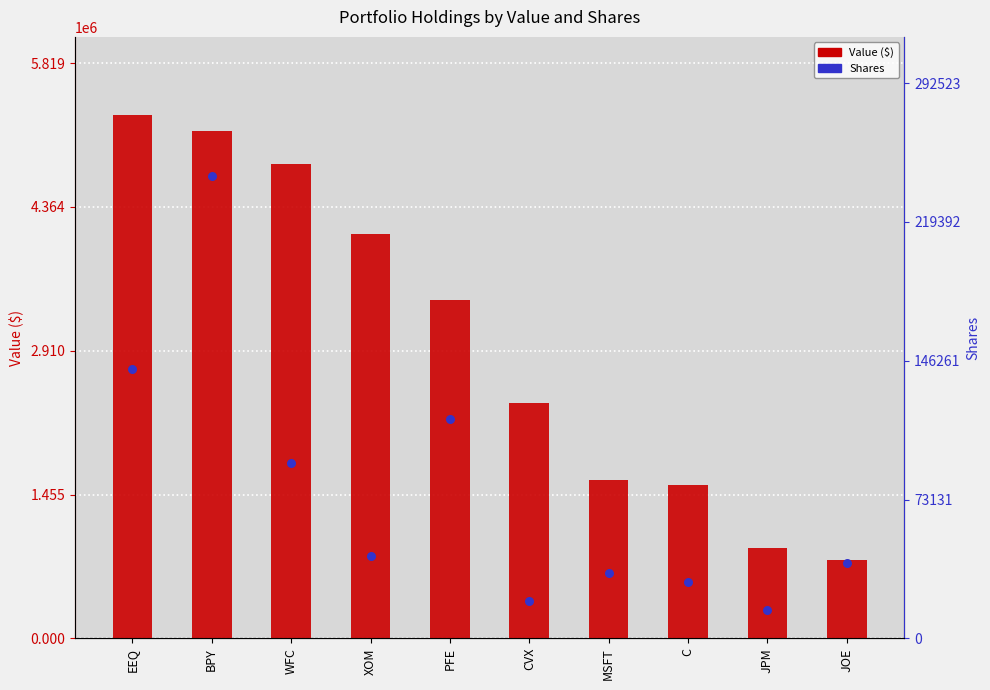

Which series contains the highest Y value?

Value ($)